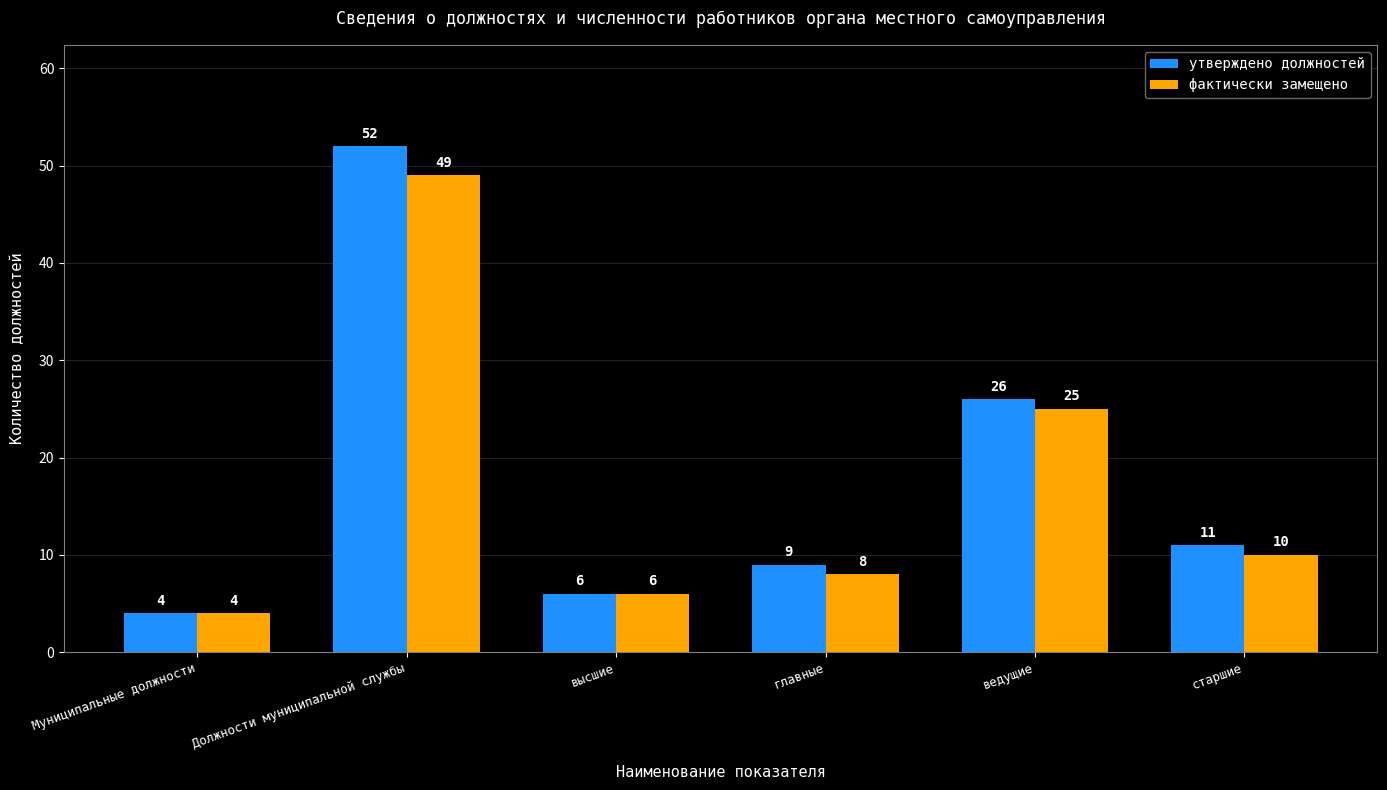

What is the total value across all series at главные?

17